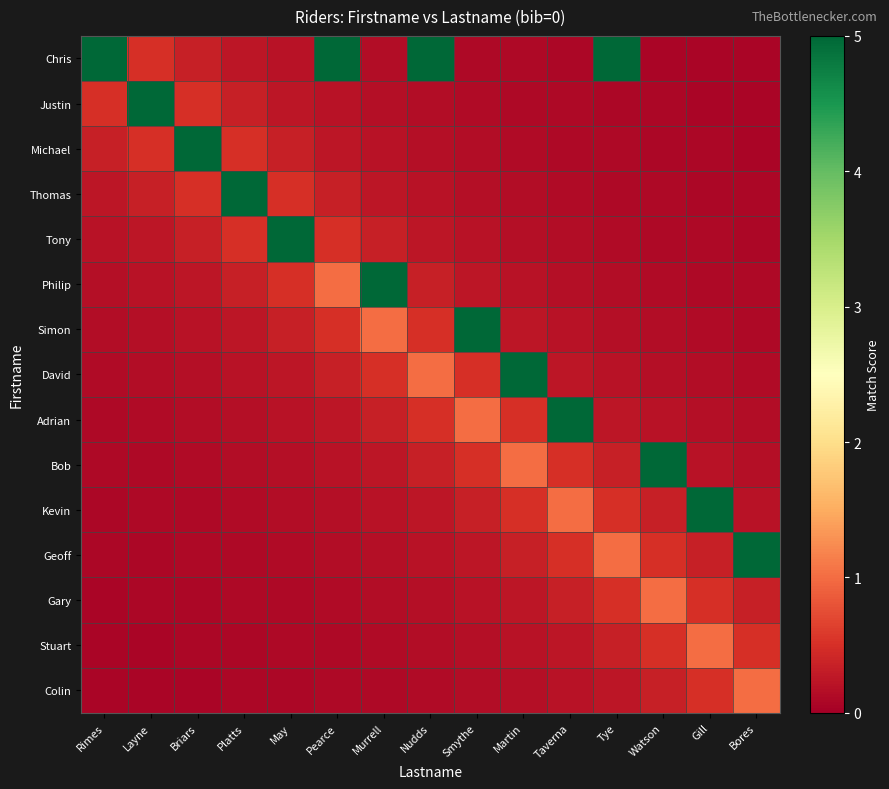

At how many categories does at least one series exceed 0?

15